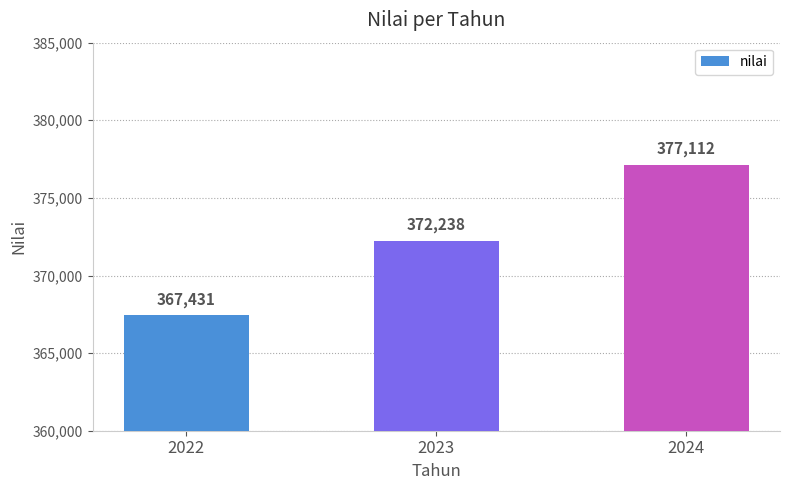

Which has a higher value, 2022 or 2023?

2023